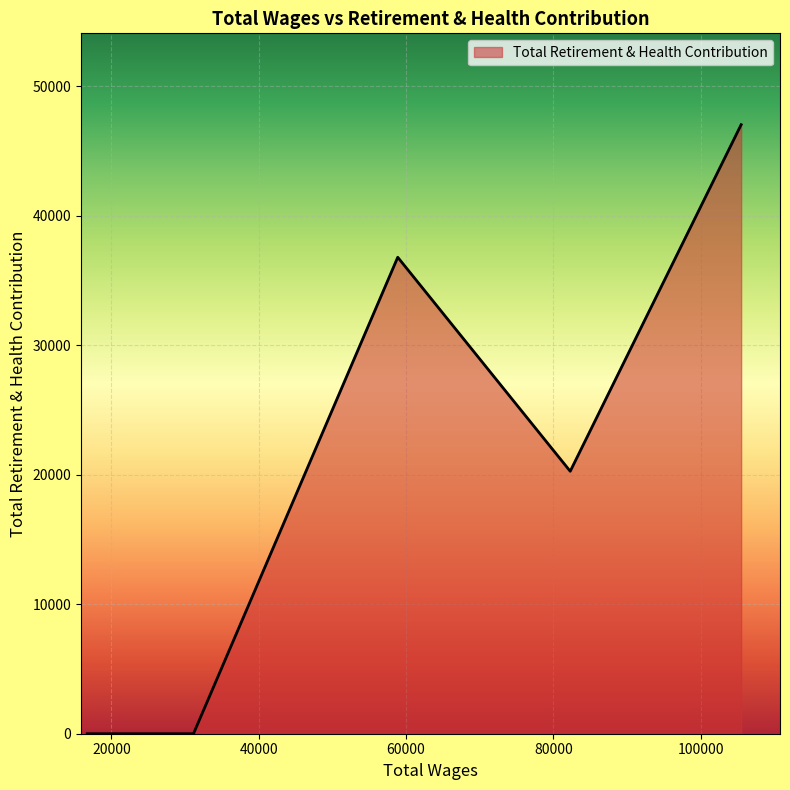

How many lines are shown in the chart?

1